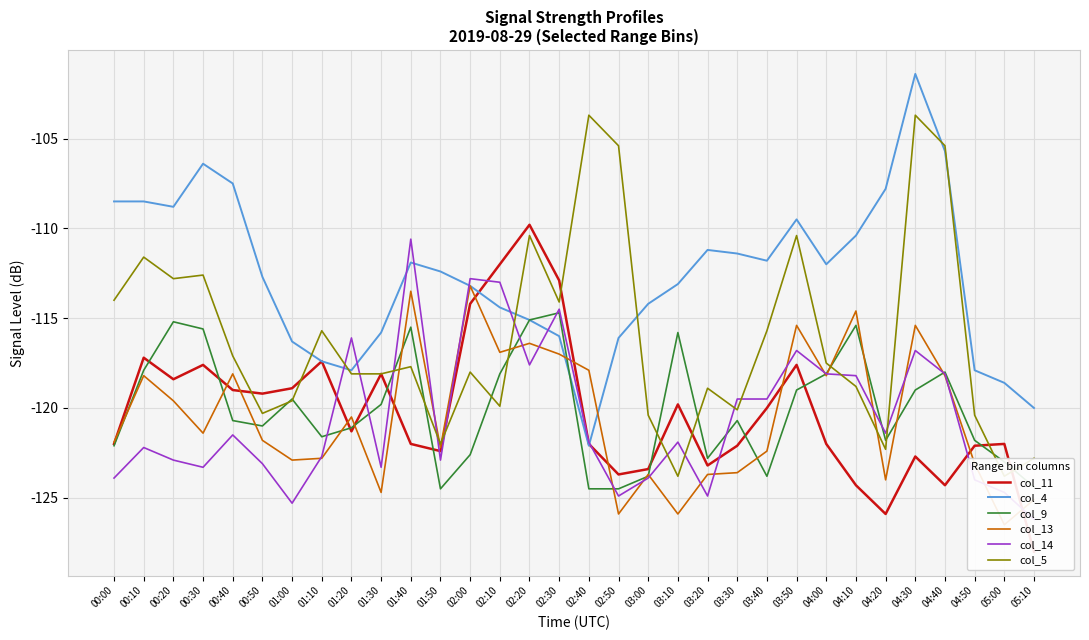

What is the average value of the col_13 series?

-120.5